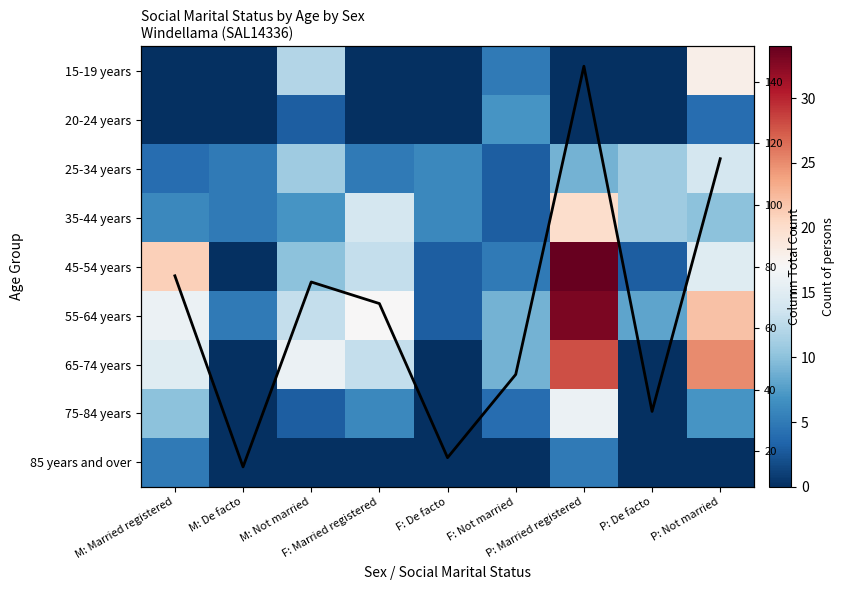

At which category is the sum across all series the highest?

P: Married registered